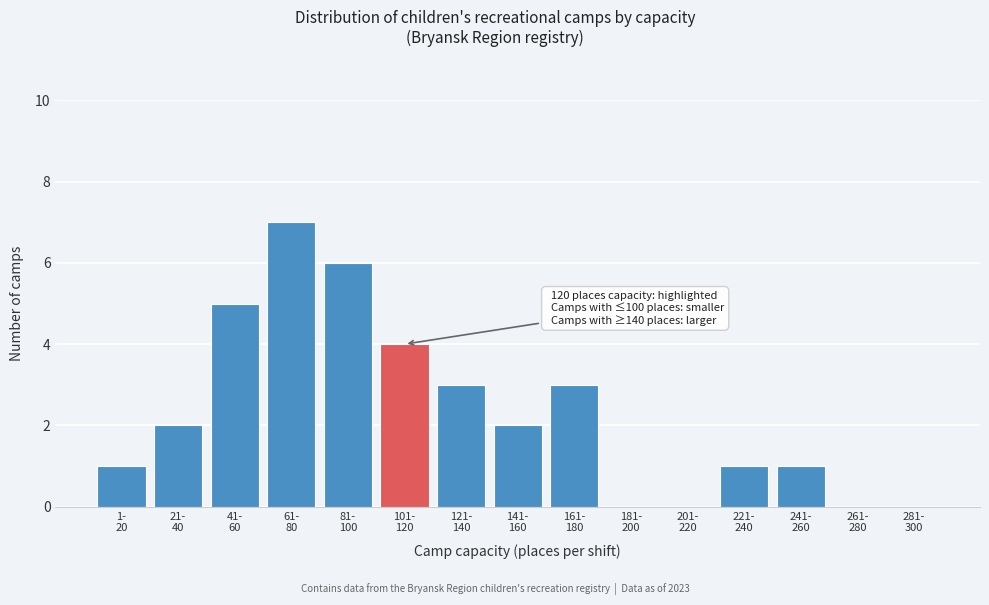

What is the maximum value shown in the chart?

7